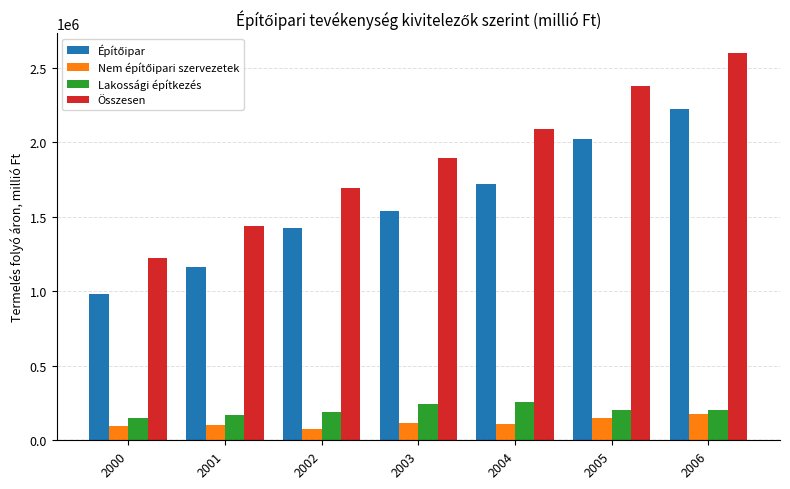

Between 2005 and 2006, which series saw the biggest shift?

Összesen